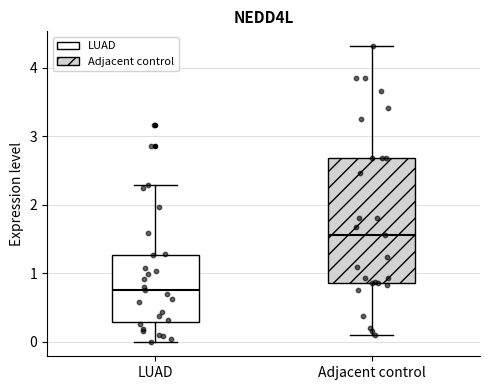

Reading left to right, transcribe this box plot: for each box, give where its median line is, the range the box spans, and where its two whiskers end, as read against the y-axis. The values are not printed on the chart, so give them approximately, as read against the axis.

LUAD: median 0.8, box 0.3 to 1.3, whiskers 0.0 to 2.3
Adjacent control: median 1.6, box 0.9 to 2.7, whiskers 0.1 to 4.3